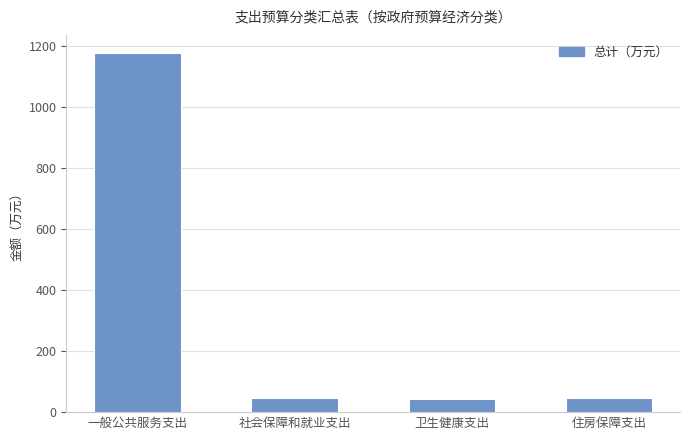

How many bars are there in total?

4